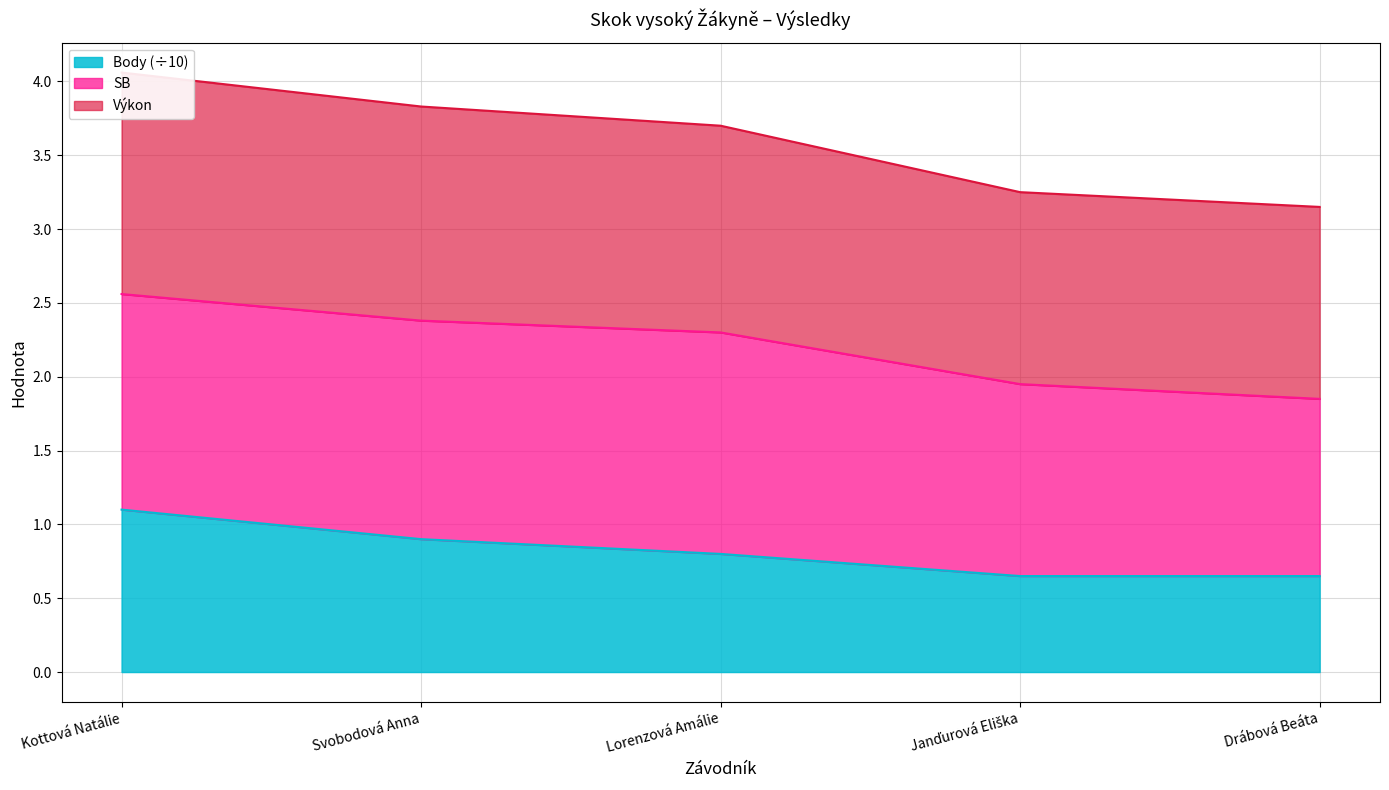

The Body (÷10) series shows 0.8 at Lorenzová Amálie. True or false?

True